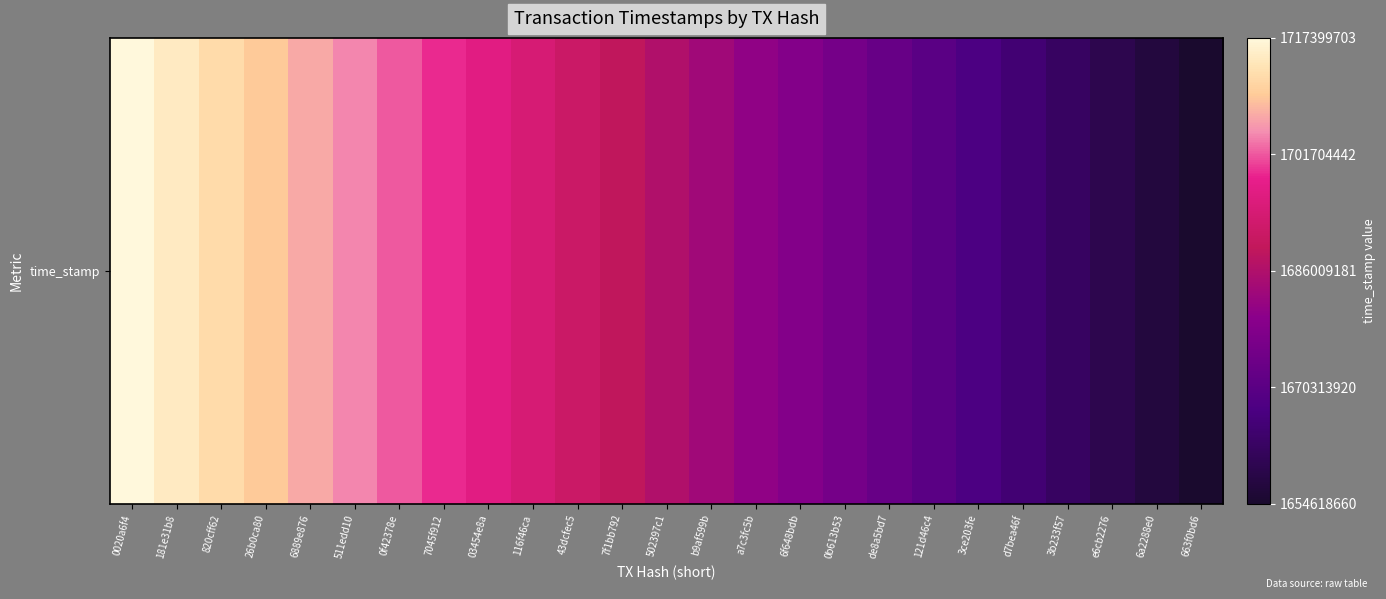

Reading left to right, transcribe all the data shown in this chart.

1717399703	1714788637	1712209800	1709593341	1706990423	1704395565	1701803805	1699195975	1696603493	1694065535	1691359727	1688760143	1686106891	1683459240	1680839841	1678222727	1675580274	1672868777	1670158883	1667545427	1664925974	1662309307	1659696626	1657156169	1654618660